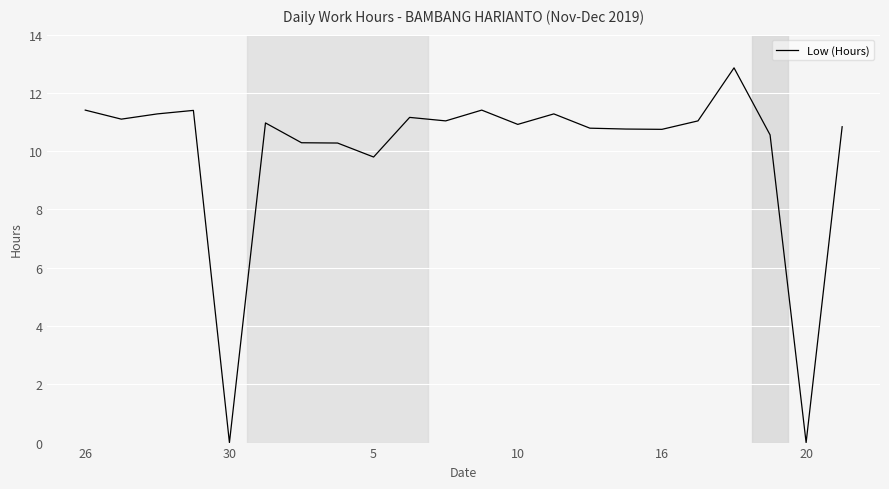

What is the maximum value shown in the chart?

12.9